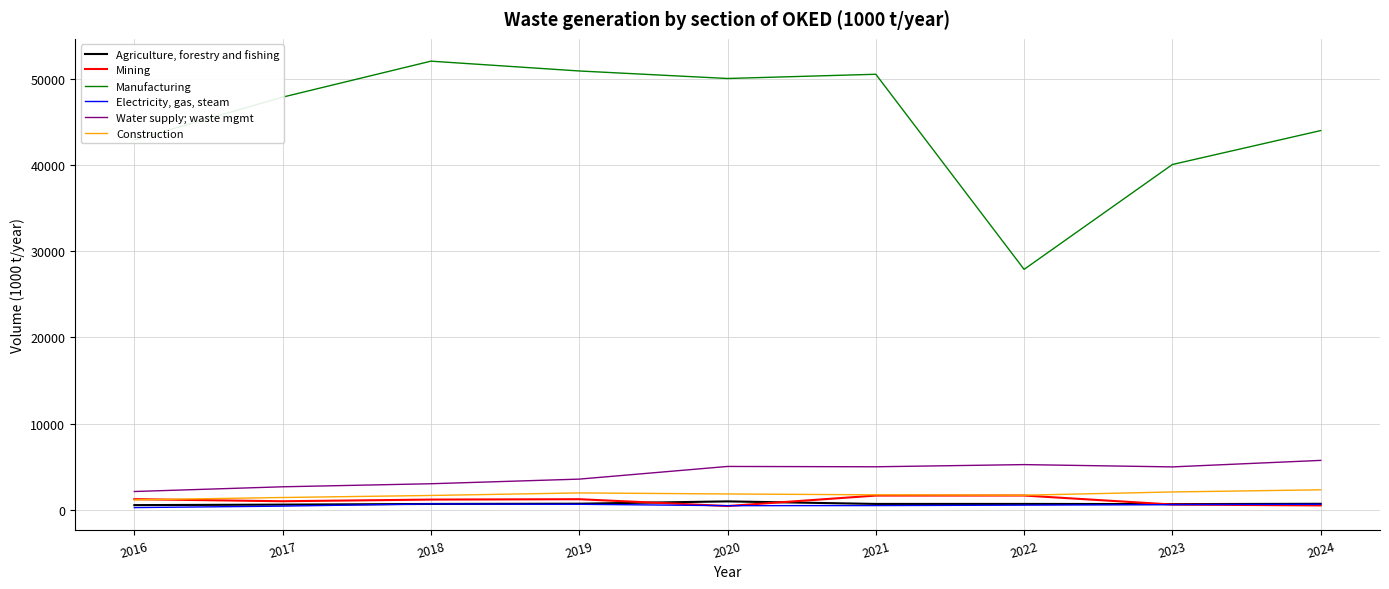

Which series has the widest spread of values?

Manufacturing